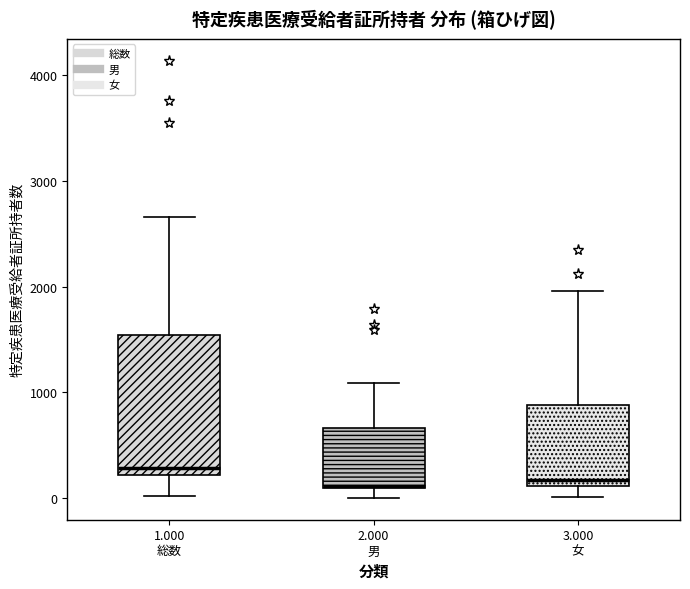

Reading left to right, read every box against the y-axis: the position of its median line, the range the box covers, and the ends of its whiskers. The values are not printed on the chart, so give them approximately, as read against the axis.

1.000 総数: median 300, box 200 to 1500, whiskers 0 to 2700
2.000 男: median 100, box 100 to 700, whiskers 0 to 1100
3.000 女: median 200, box 100 to 900, whiskers 0 to 2000